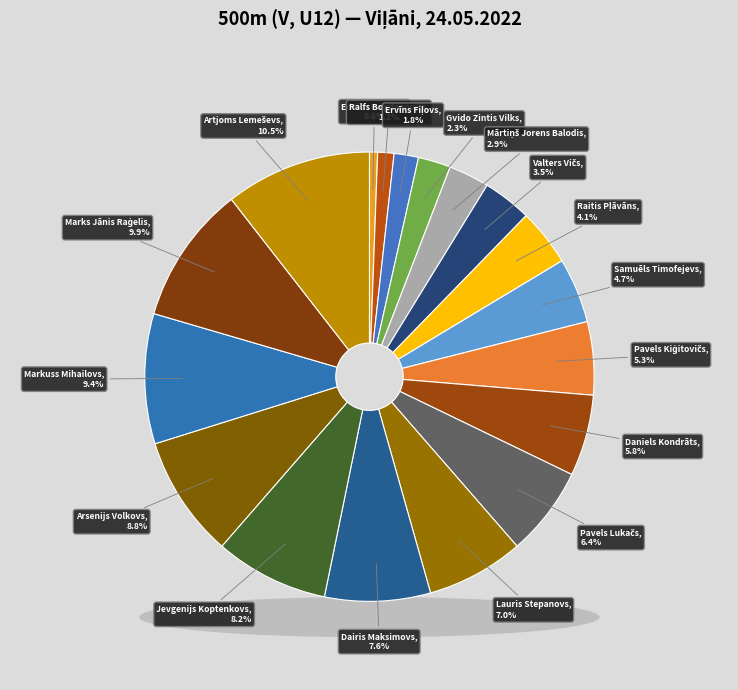

What percentage is the Mārtiņš Jorens Balodis slice, to the nearest percent?

3%